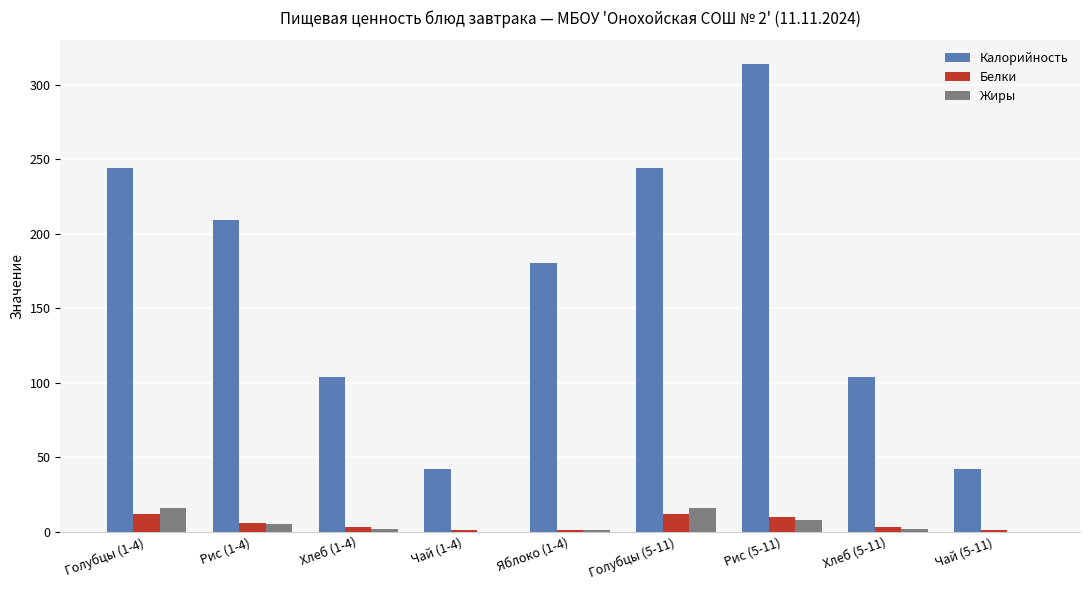

At which label does Калорийность first exceed 180?

Голубцы (1-4)